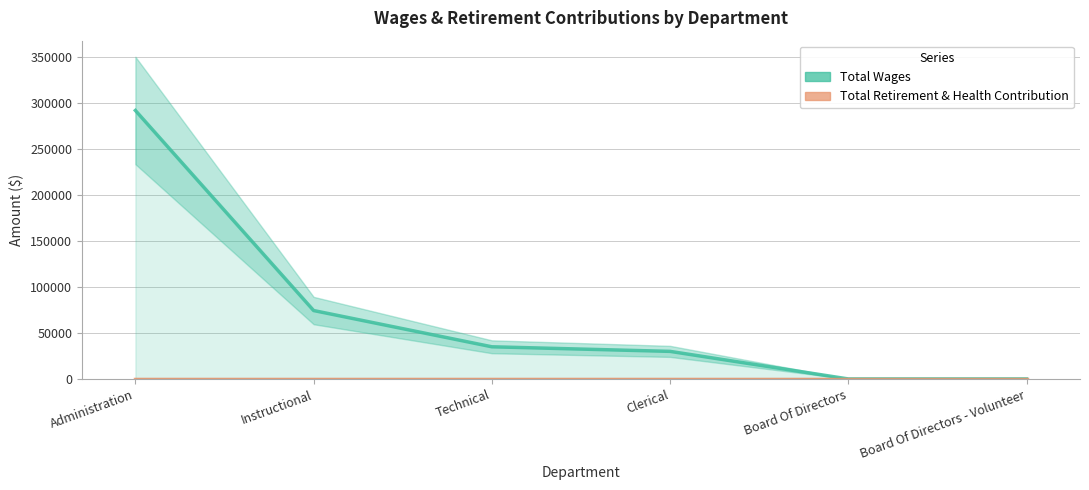

Reading right to left, what are all the values shown in this chart?

Total Wages: Board Of Directors - Volunteer=0	Board Of Directors=0	Clerical=30000	Technical=35000	Instructional=74425	Administration=292100
Total Retirement & Health Contribution: Board Of Directors - Volunteer=0	Board Of Directors=0	Clerical=0	Technical=0	Instructional=0	Administration=0